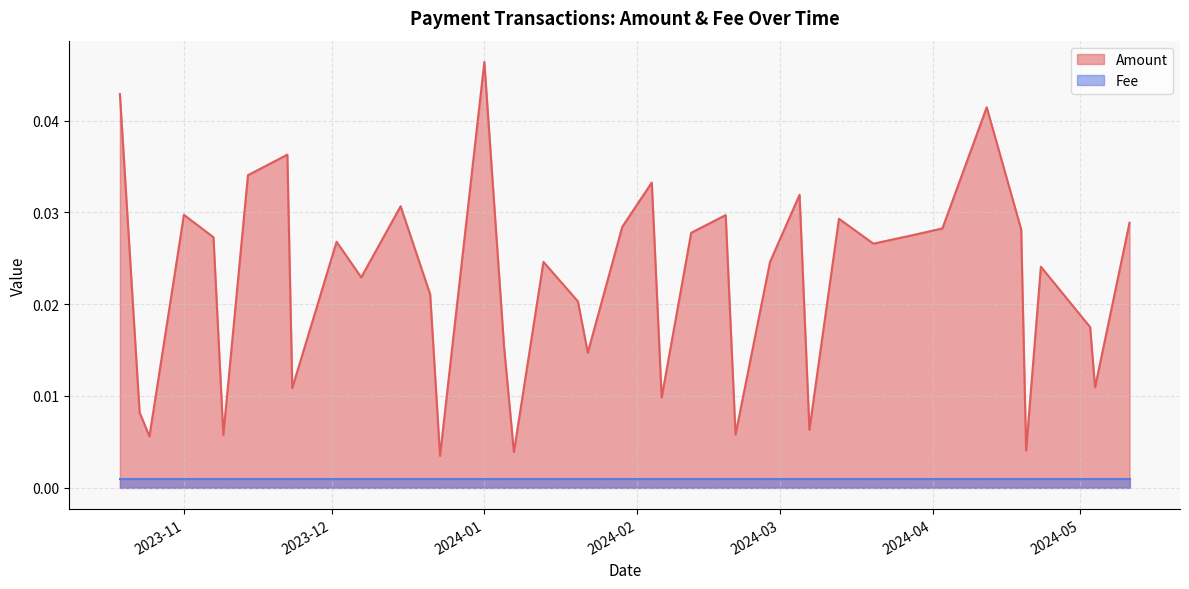

List the series in order of their overall mean, highest first.

Amount, Fee